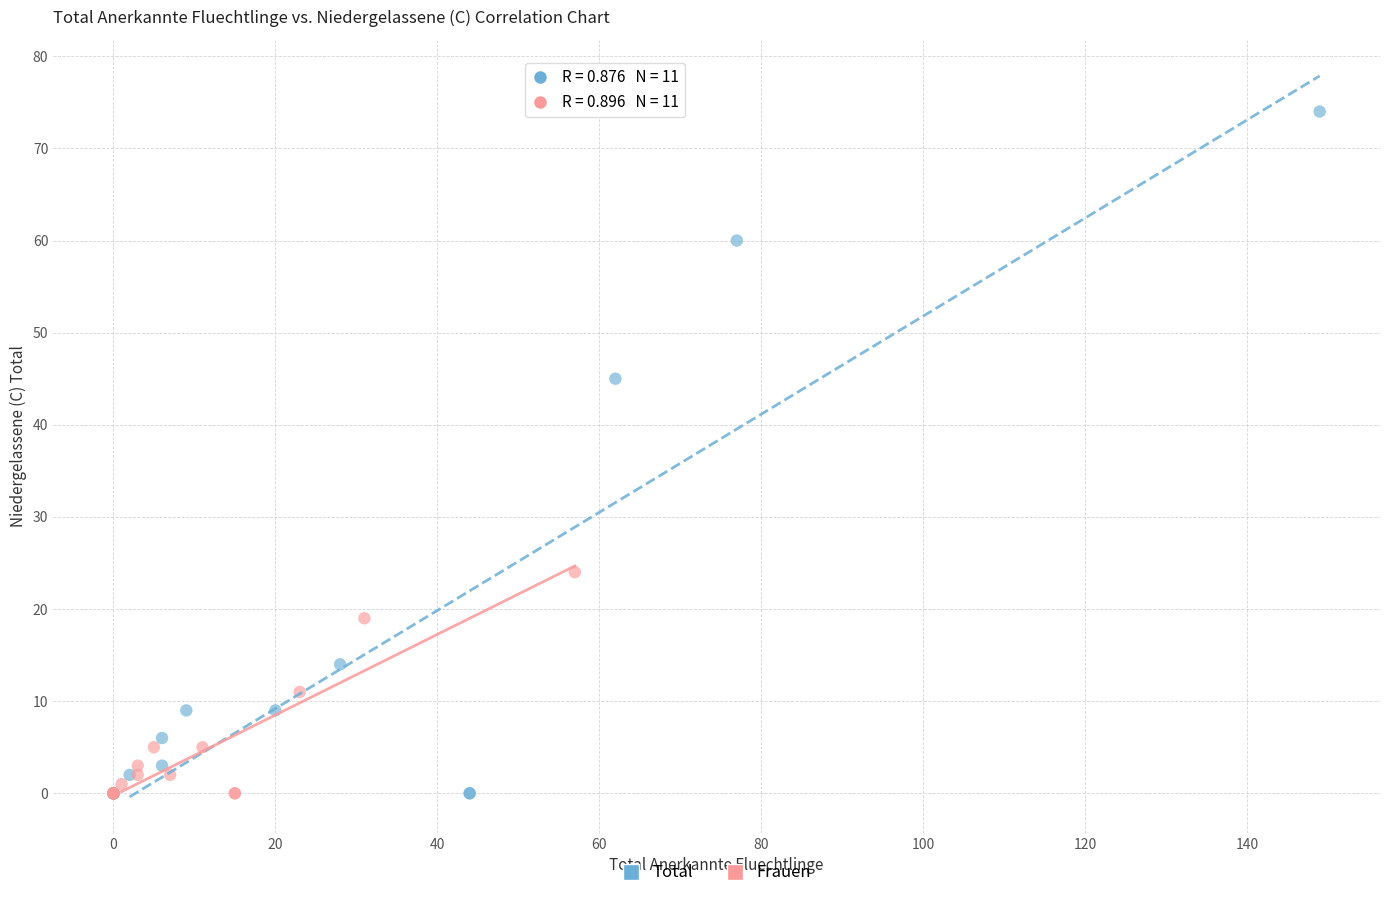

Which series reaches the maximum Y coordinate?

Total